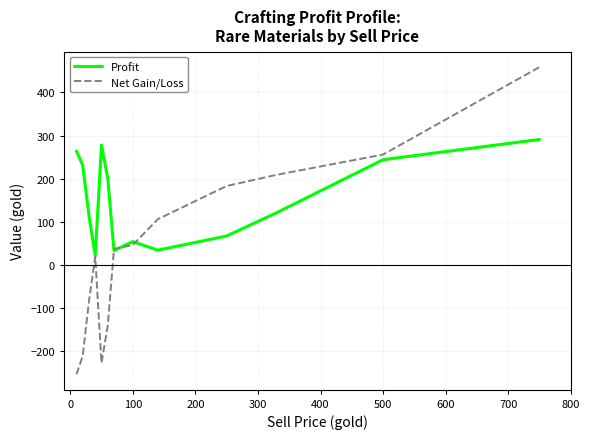

Which series has the largest range (max minus min)?

Net Gain/Loss